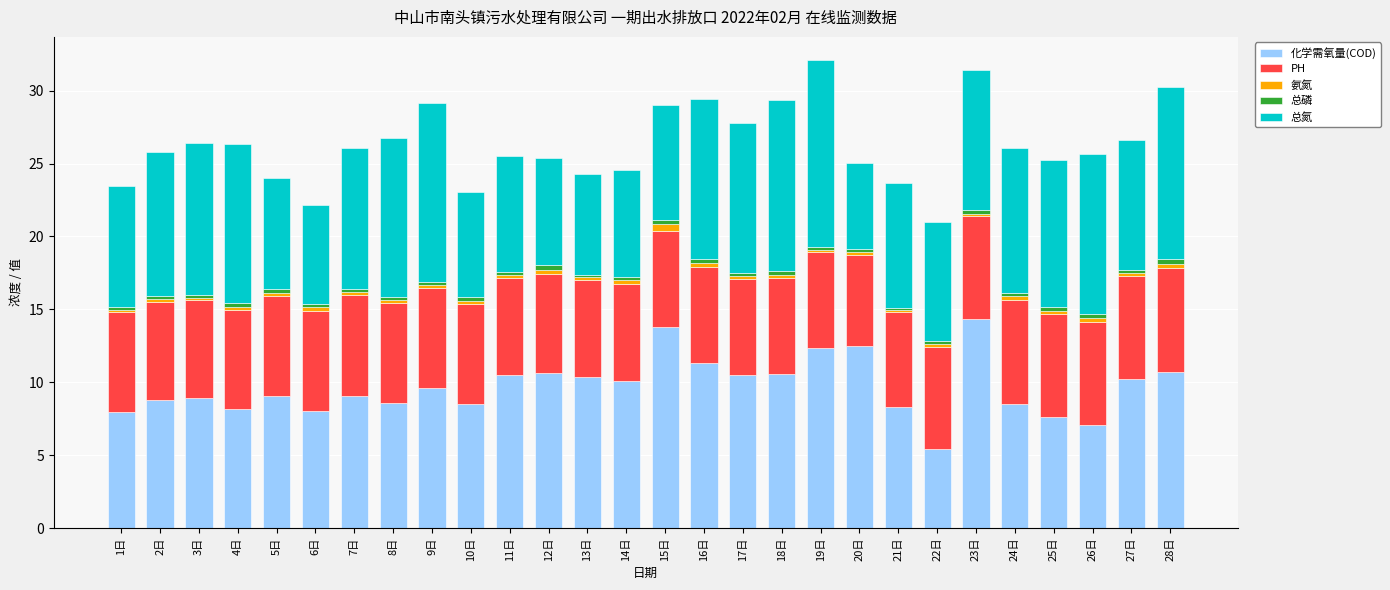

What is the total value across all series at 10日?

23.0